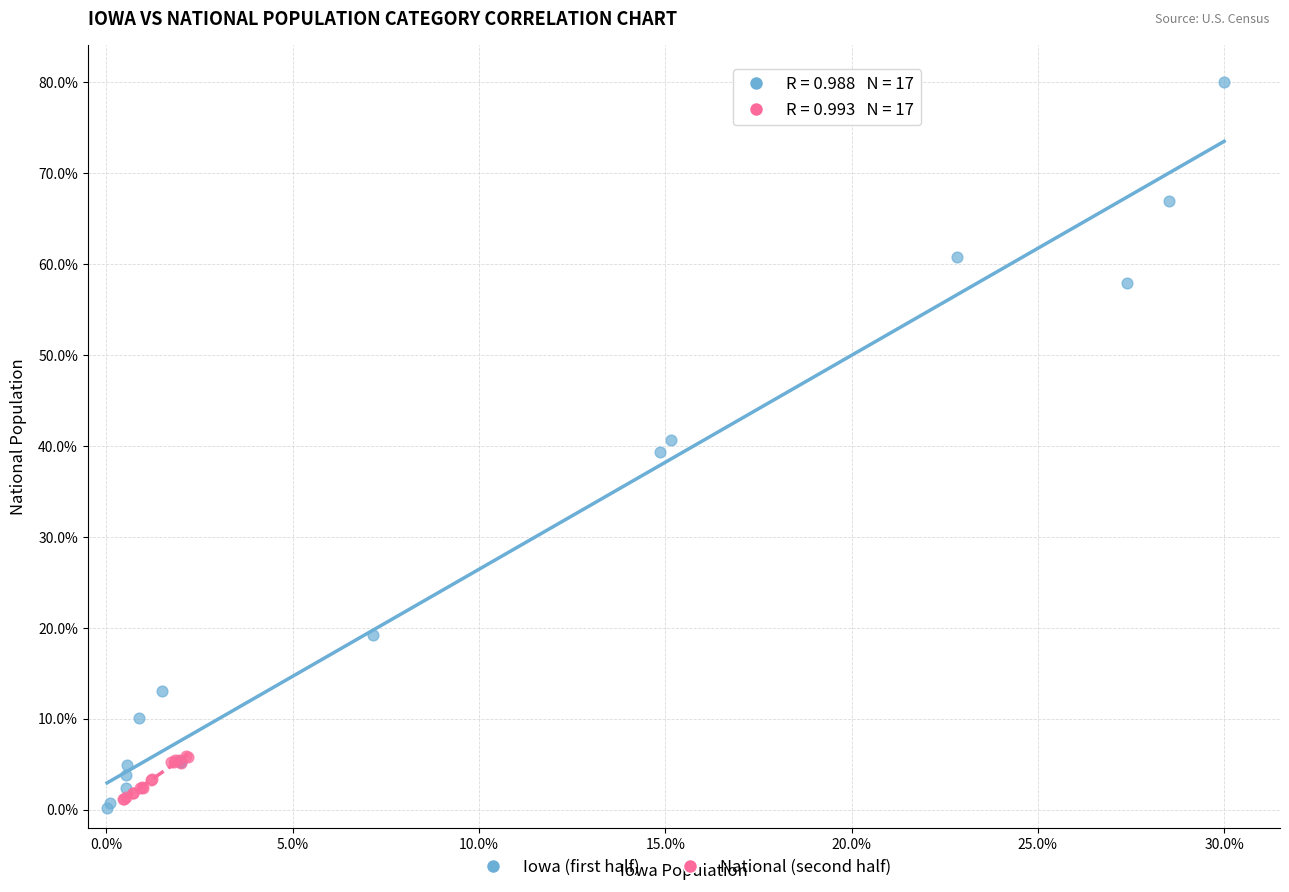

Which series contains the highest Y value?

Iowa (first half)